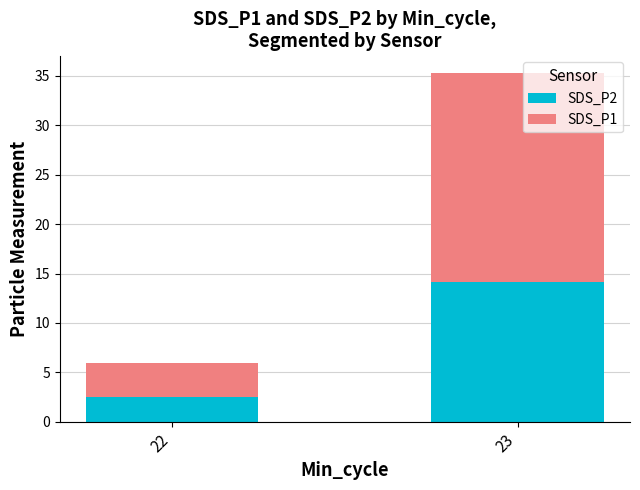

What are all the series names shown in the legend?

SDS_P2, SDS_P1